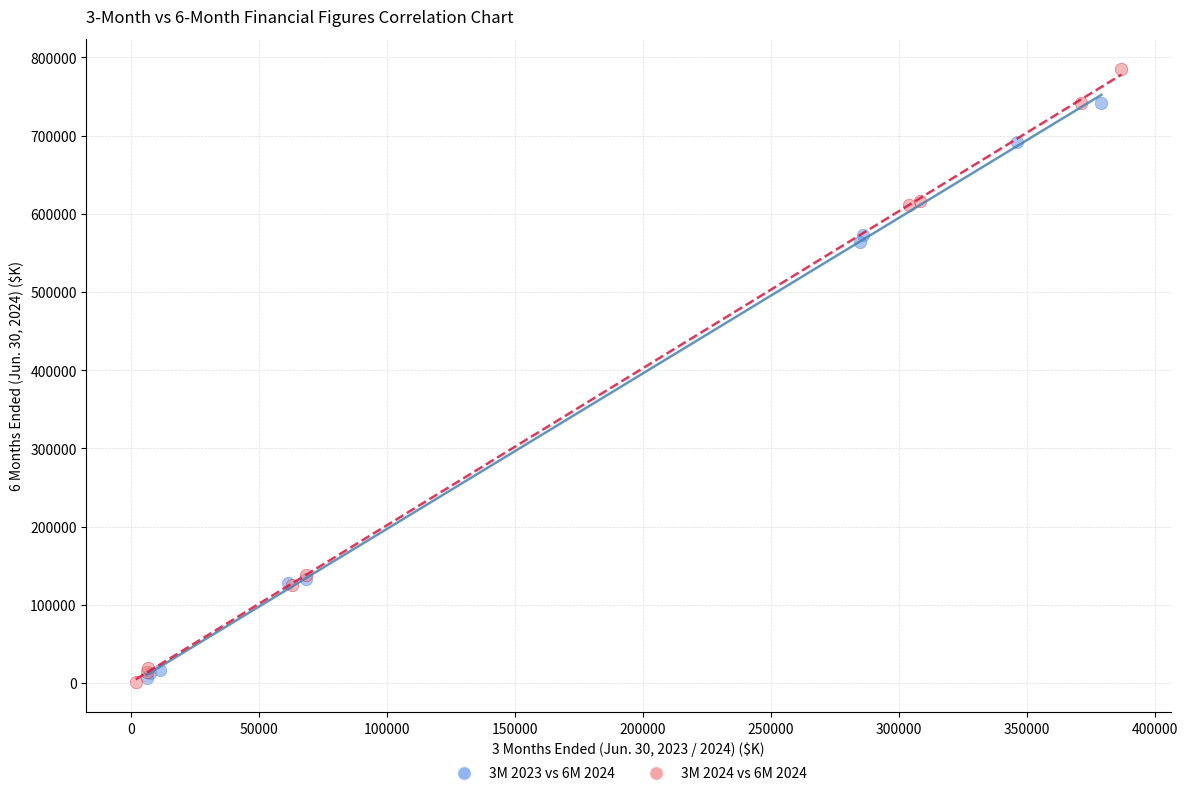

Which series contains the highest Y value?

3M 2024 vs 6M 2024